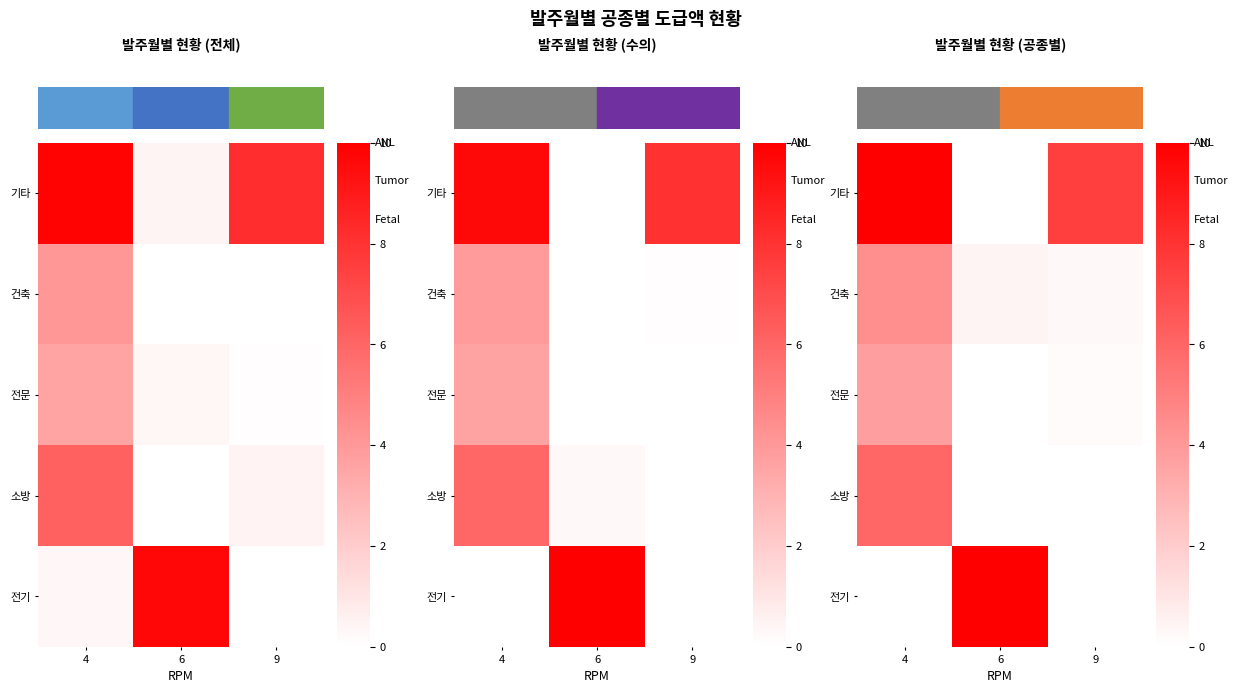

What is the total value across all series at 9?

8.1